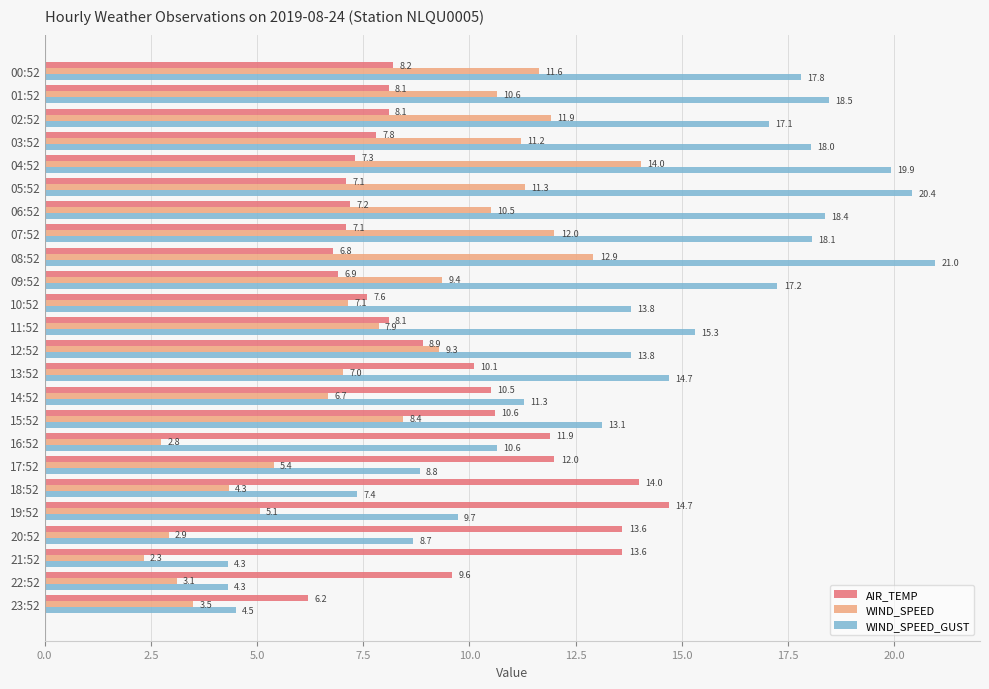

The AIR_TEMP series shows 10.6 at 15:52. True or false?

True